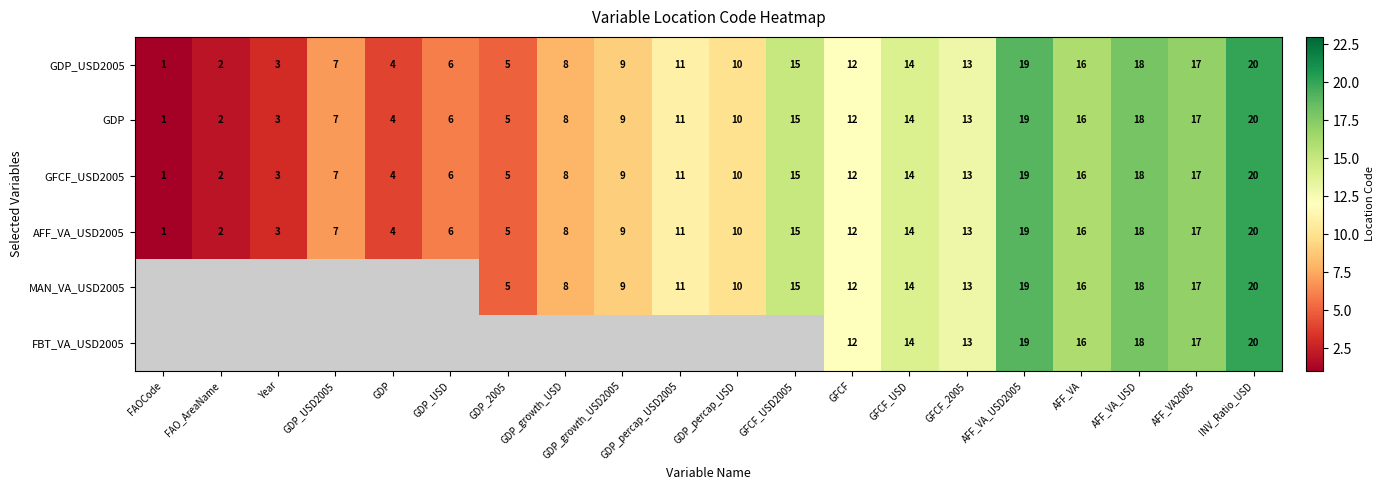

At which label does GFCF_USD2005 reach its peak?

INV_Ratio_USD